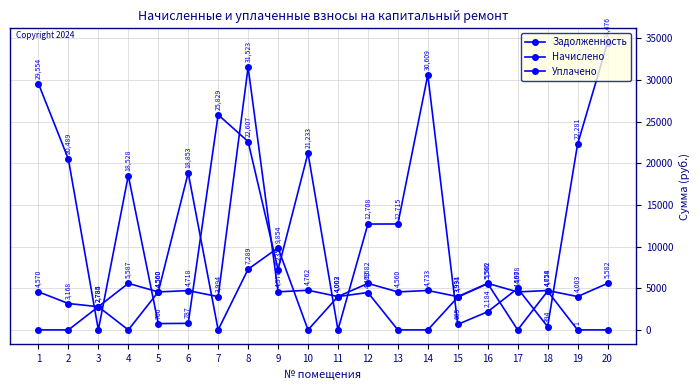

What is the value of the Начислено point at the 19th from the left?

4003.2